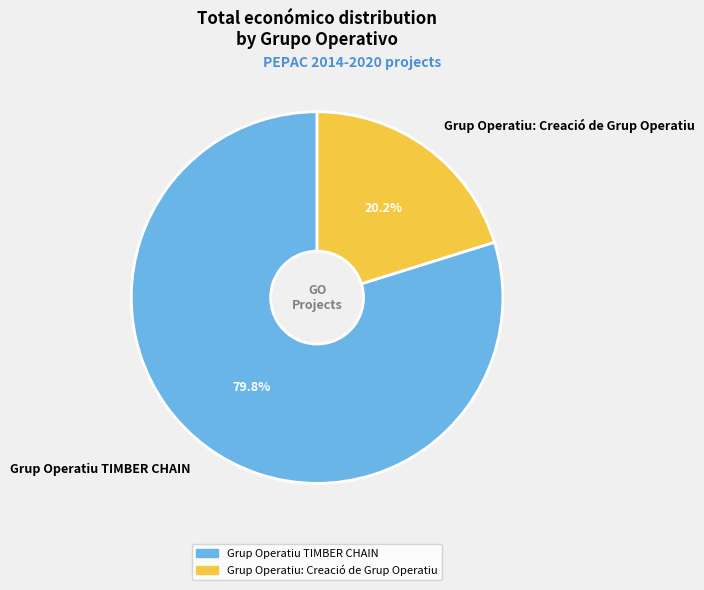

Rank the categories by value from highest to lowest.

Grup Operatiu TIMBER CHAIN, Grup Operatiu: Creació de Grup Operatiu